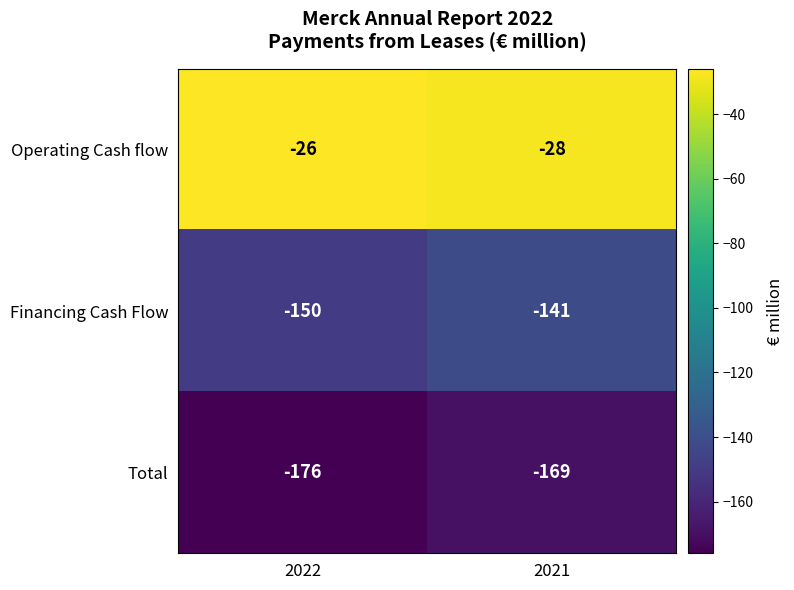

Rank the series by their maximum value, from highest to lowest.

Operating Cash flow, Financing Cash Flow, Total